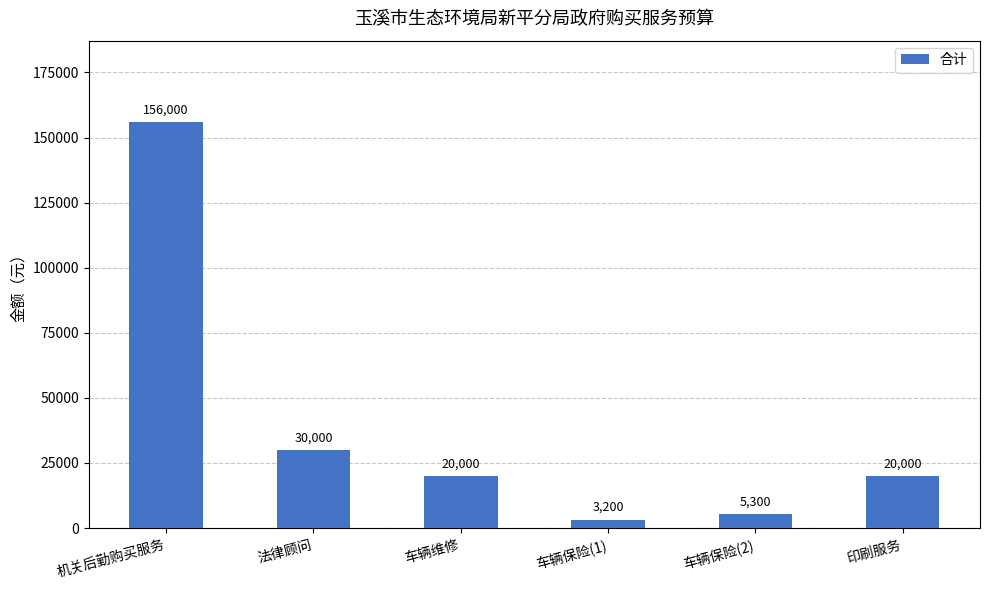

What is the ratio of the value at 车辆保险(2) to the value at 印刷服务?

0.3